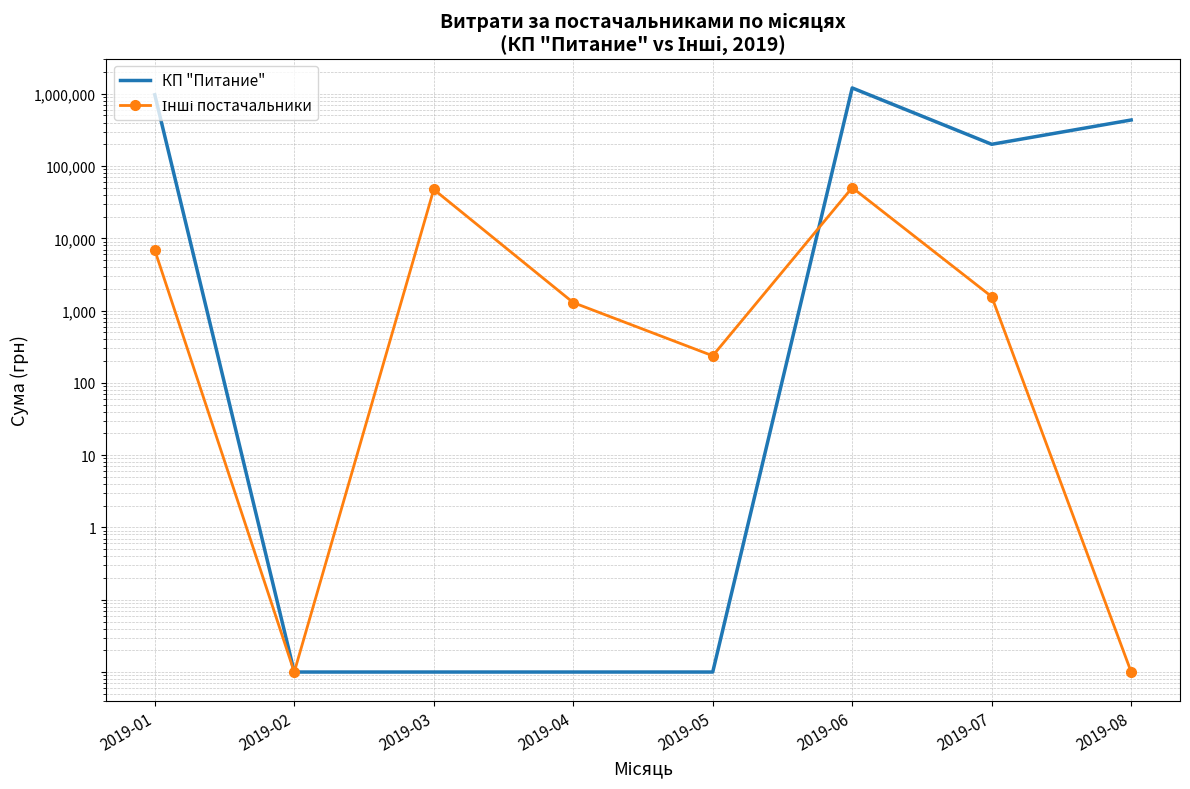

Where is the first local minimum for КП "Питание"?

2019-07